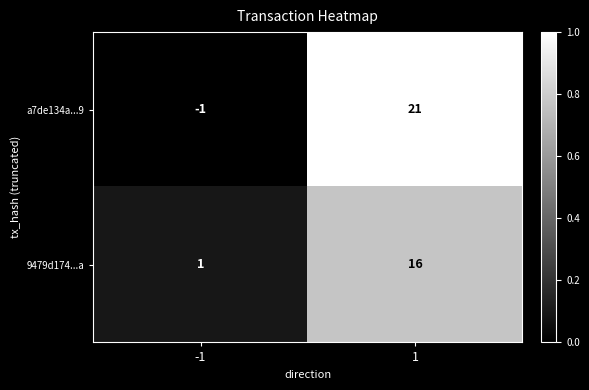

The 9479d174...a series shows 2 at -1. True or false?

False